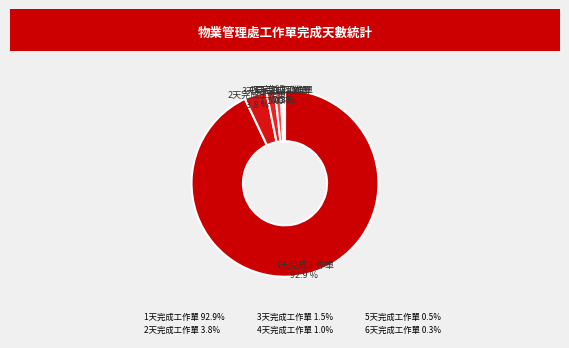

To the nearest percent, what is the average slice percentage?

17%